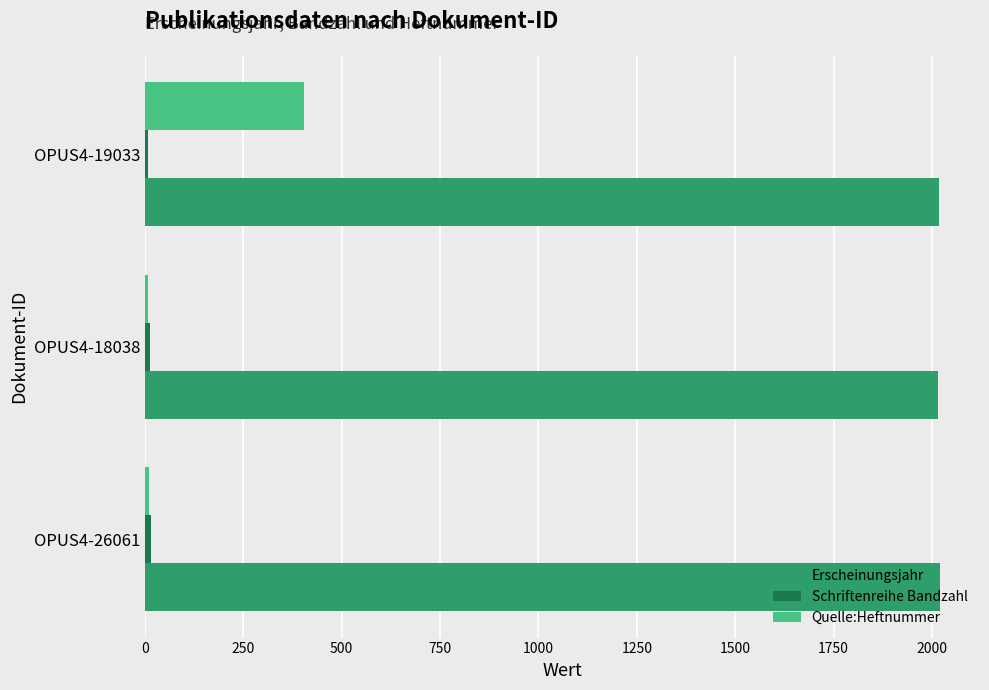

At which category is the sum across all series the highest?

OPUS4-19033